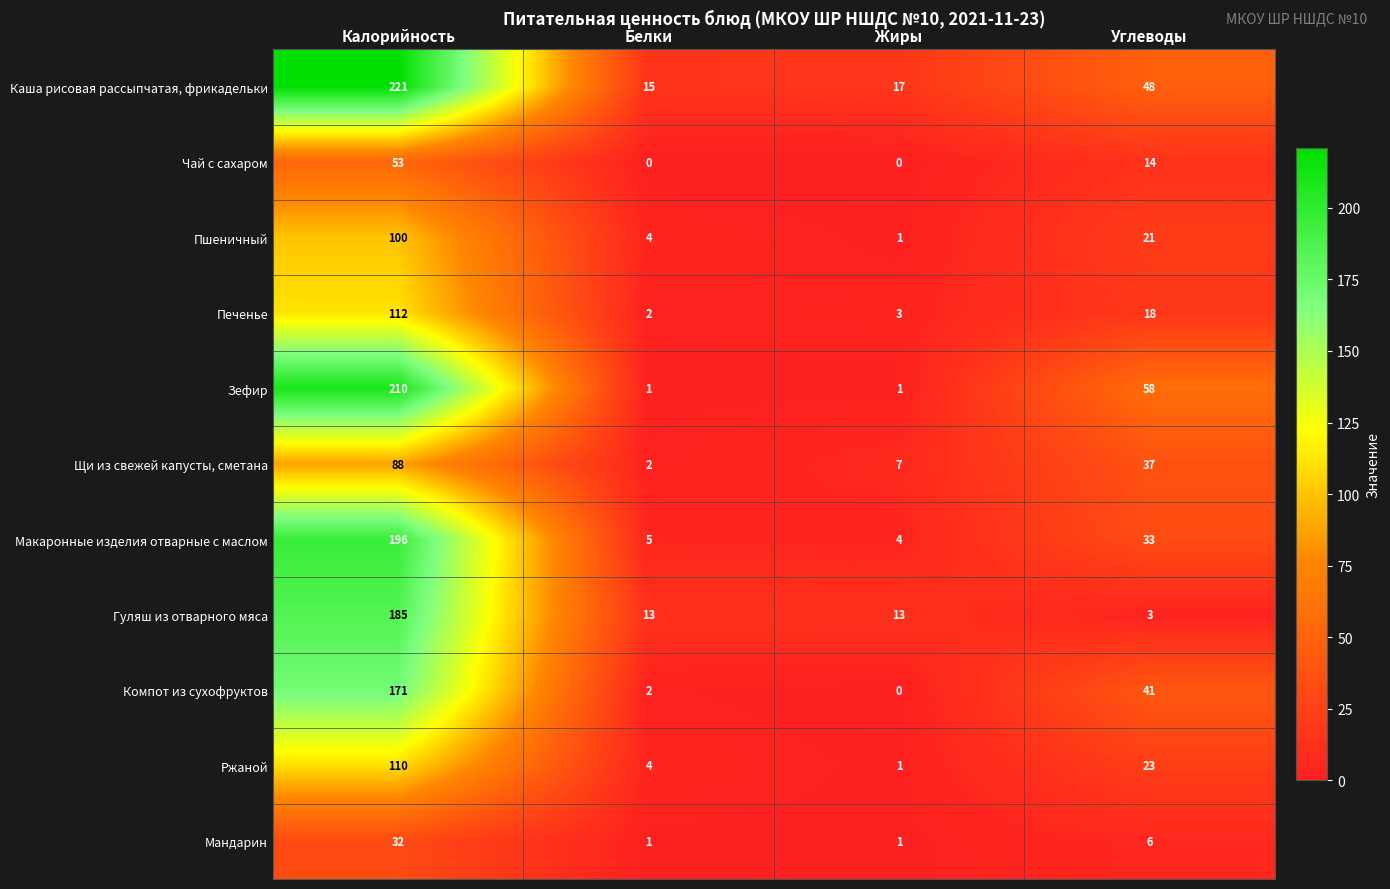

What value does the Гуляш из отварного мяса series have at Жиры, to the nearest 10?

10